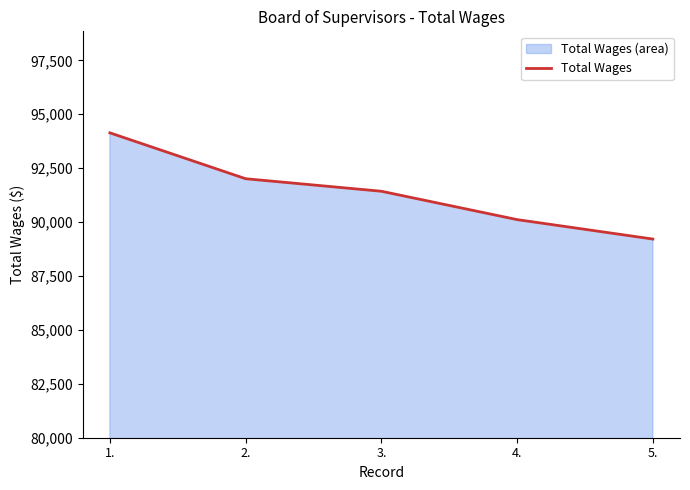

What is the difference between the maximum and minimum values?

4926